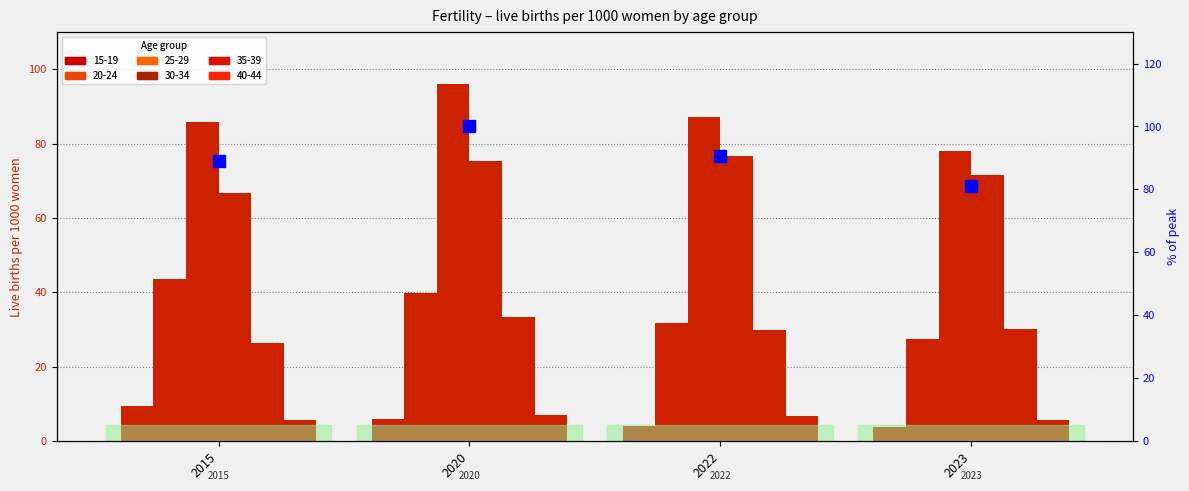

How many data points are less than 90?

2